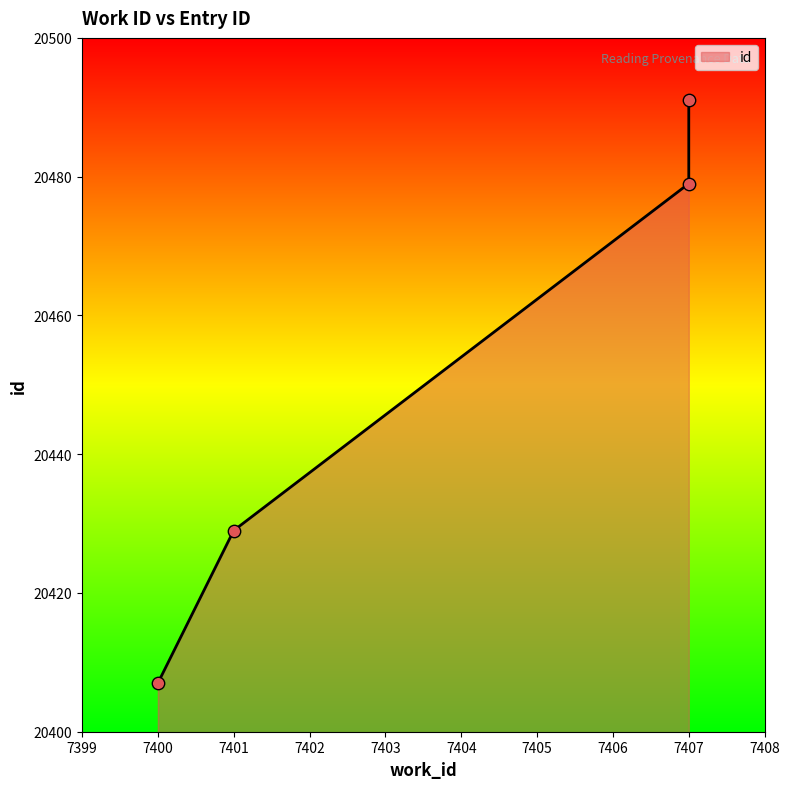

What is the change in value from 7400 to 7407?

+72